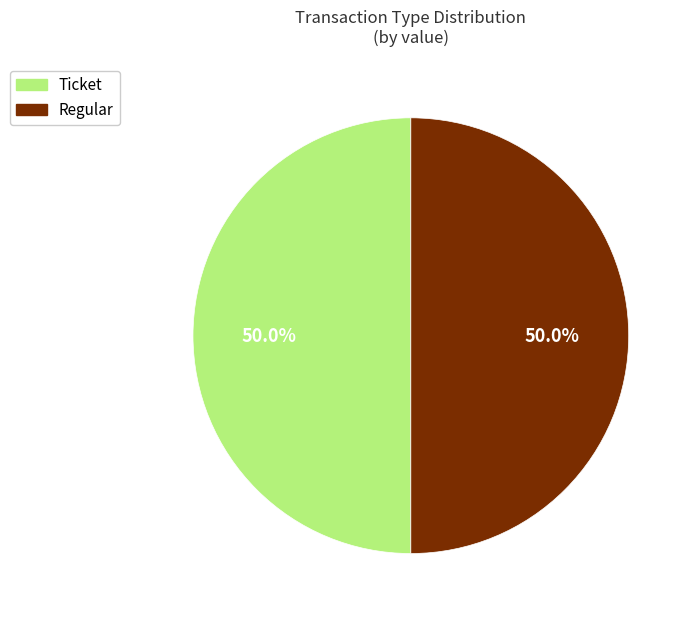

To the nearest percent, what is the difference between the largest and smallest slice percentages?

0%